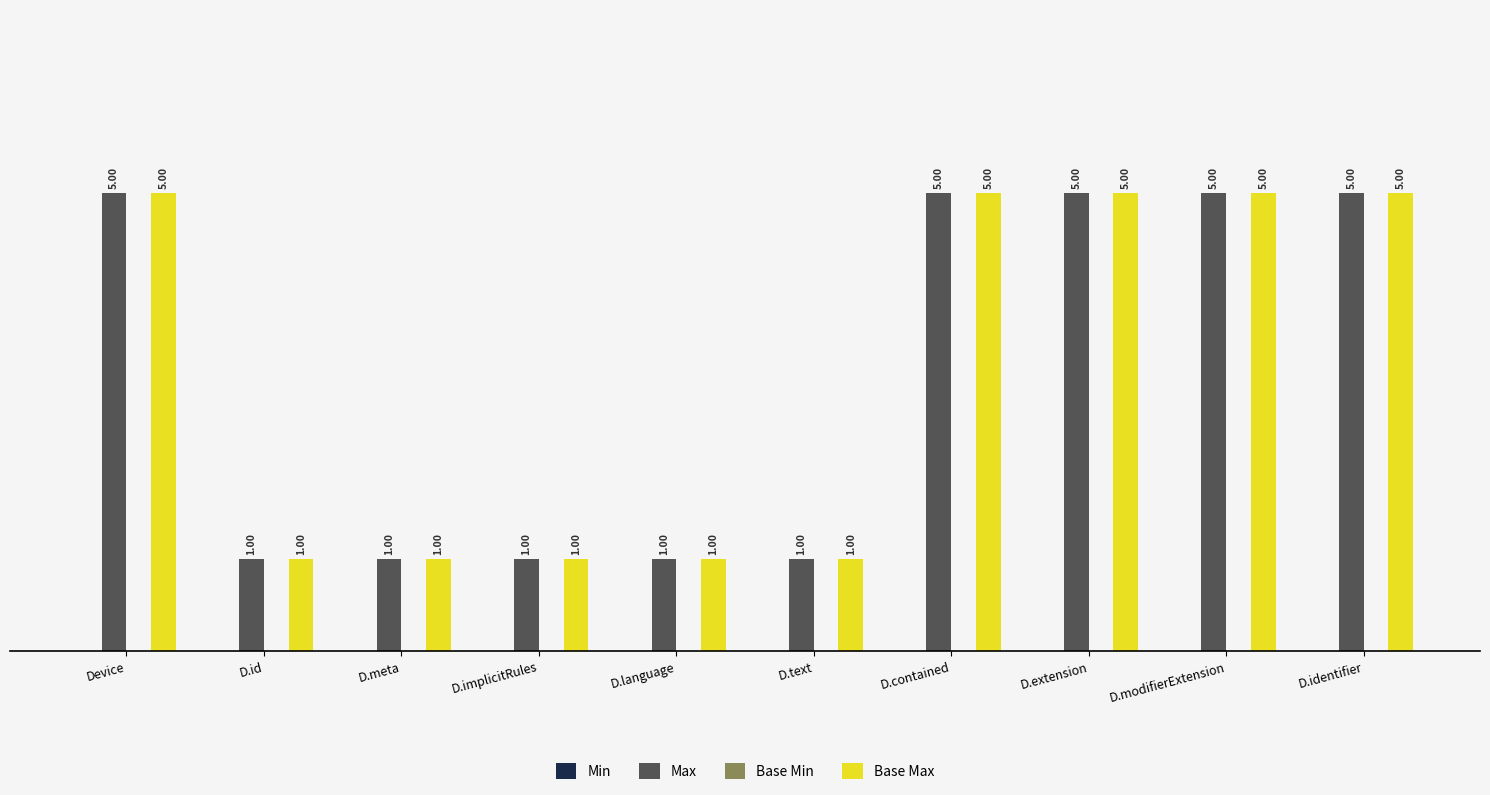

What is the difference between the maximum and second lowest values in the Base Max series?

4